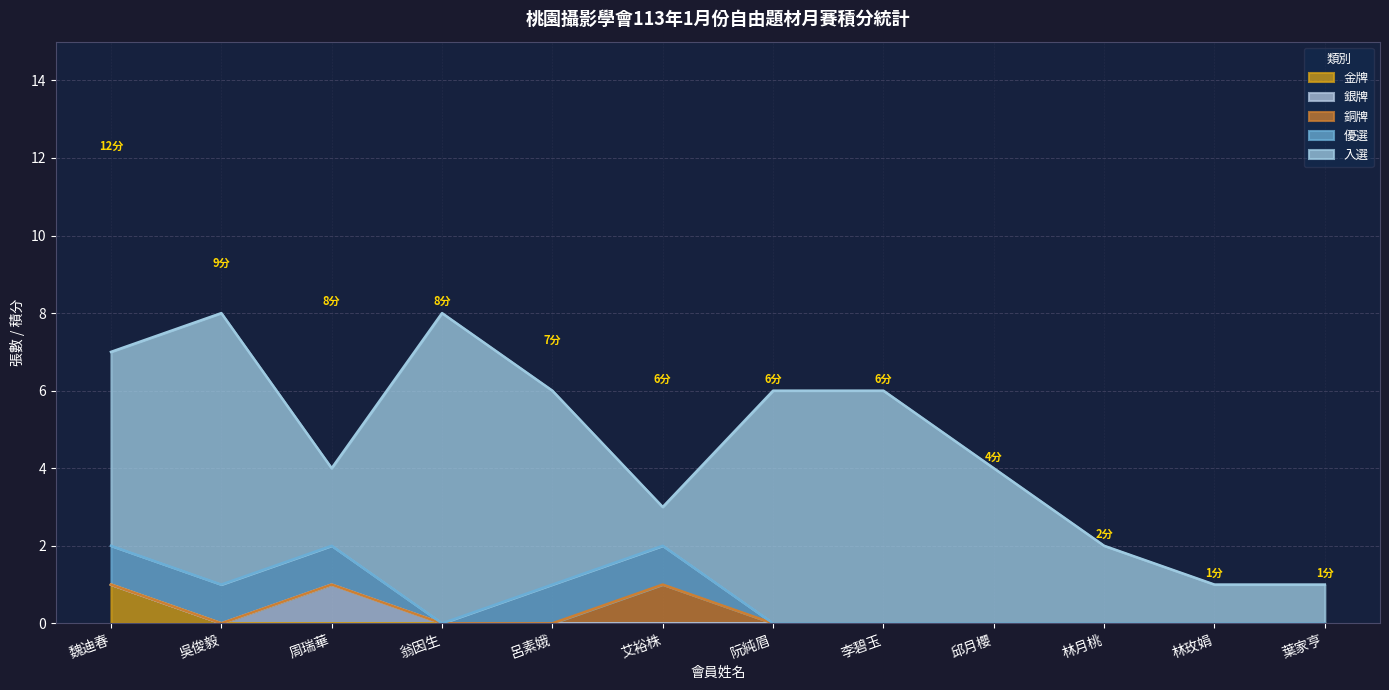

Between 吳俊毅 and 李碧玉, which is larger?

吳俊毅